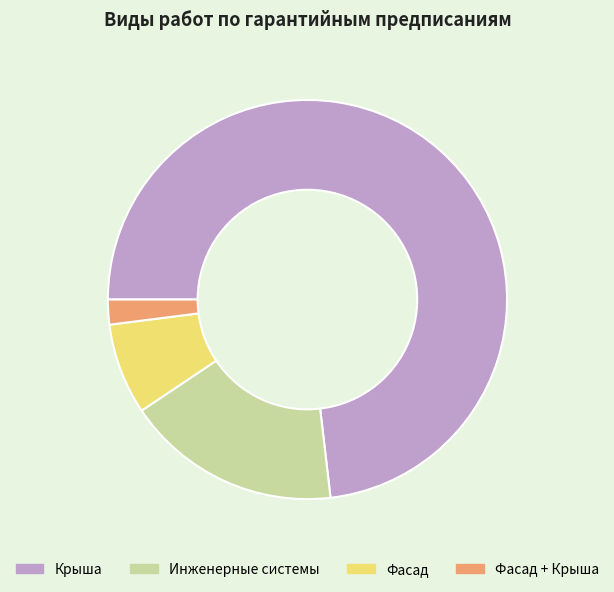

Is the sum of Фасад + Крыша and Инженерные системы greater than half?

No